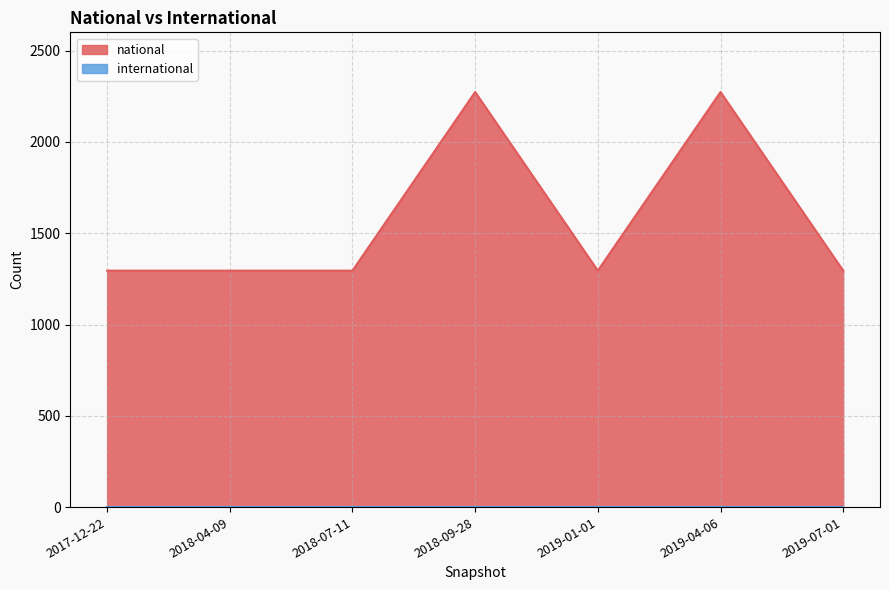

The chart shows a value of 450 at 2019-01-01. True or false?

False